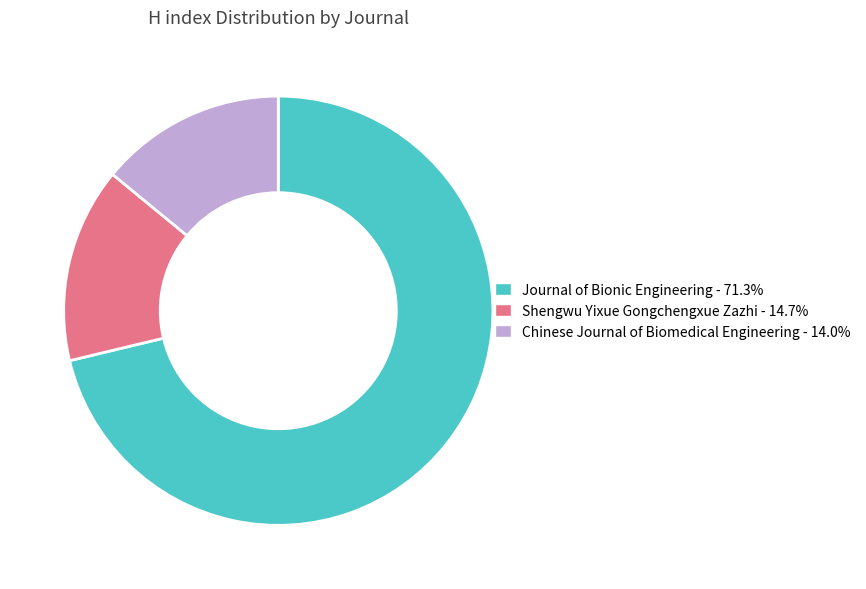

Count the number of slices in the pie.

3